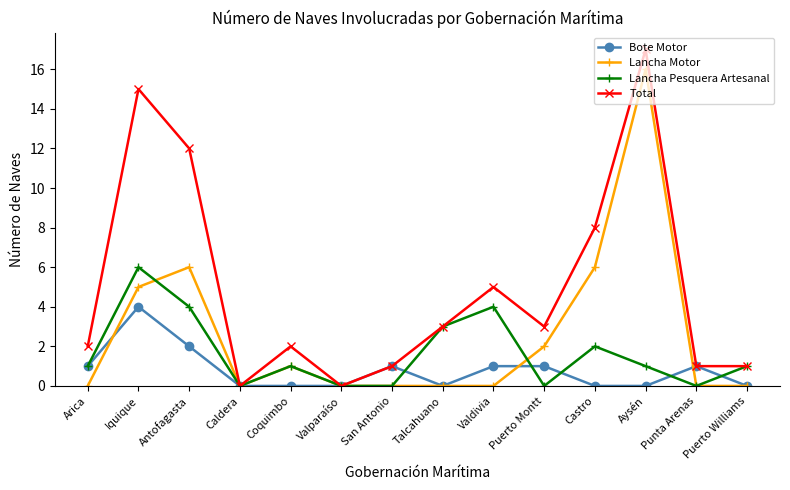

How many lines are shown in the chart?

4